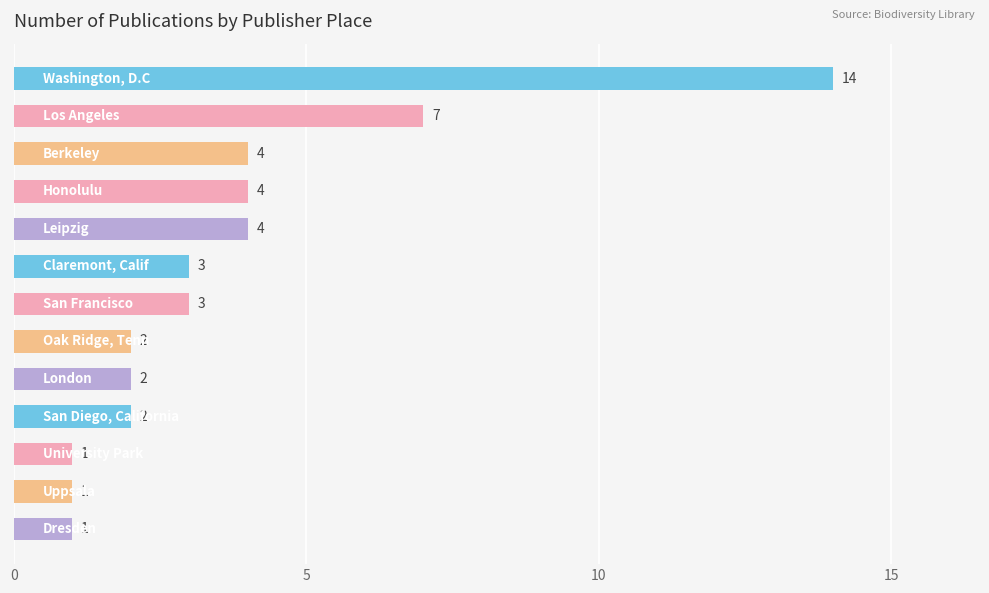

Reading top to bottom, what are all the values shown in this chart?

14	7	4	4	4	3	3	2	2	2	1	1	1